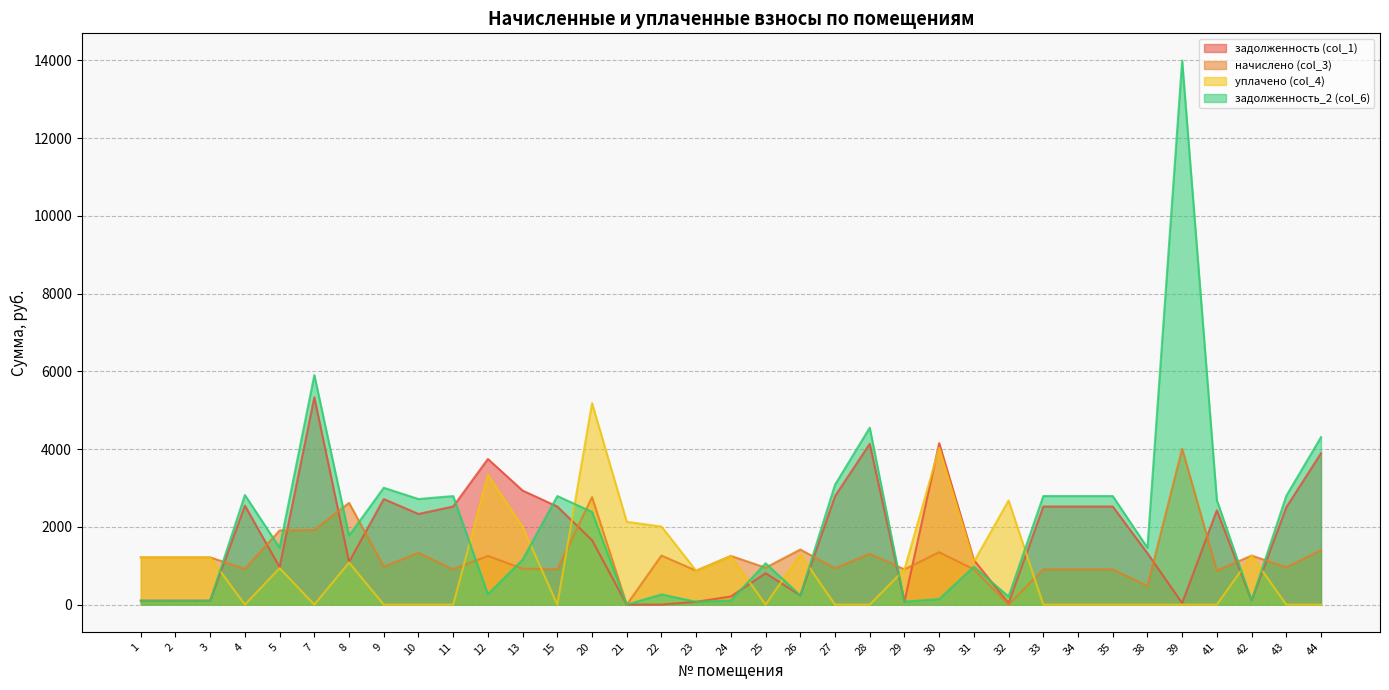

Where does the задолженность_2 (col_6) series first go above 1462?

4